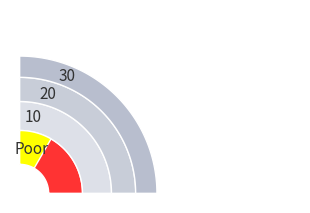

What percentage is the 29 slice, to the nearest percent?

4%